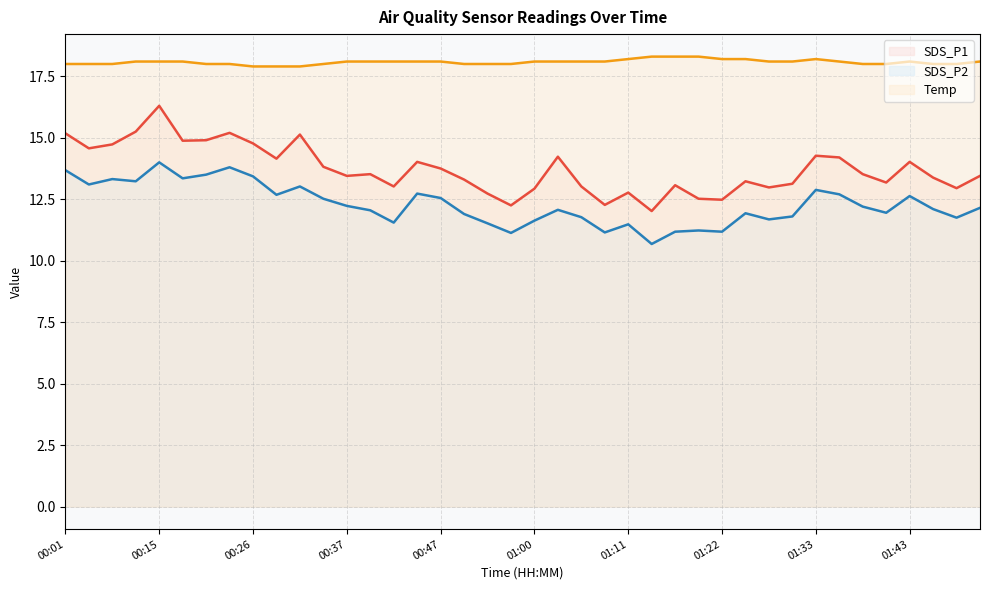

Between 01:43 and 01:11, which is larger?

01:43